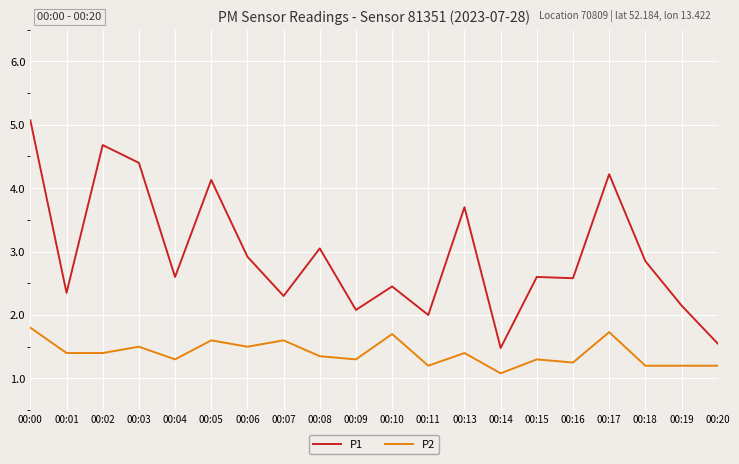

Between 00:05 and 00:17, which series saw the biggest shift?

P2